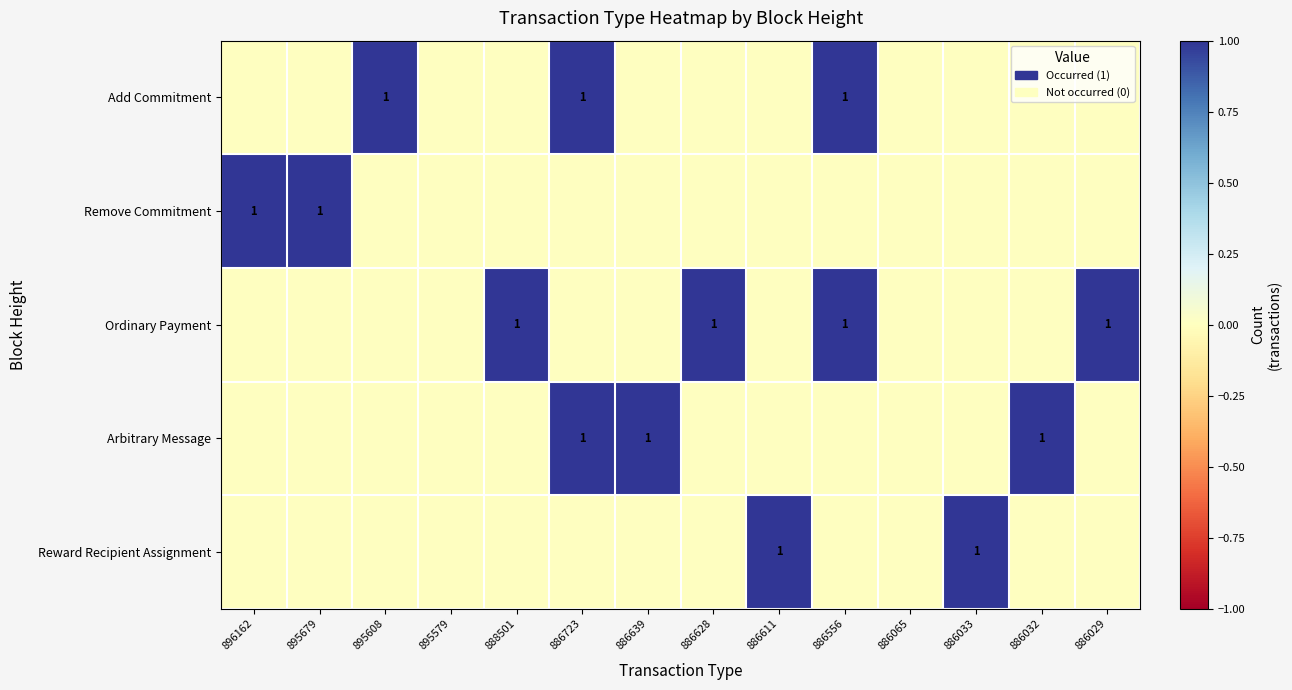

The value of Reward Recipient Assignment at 886611 is 0. True or false?

False